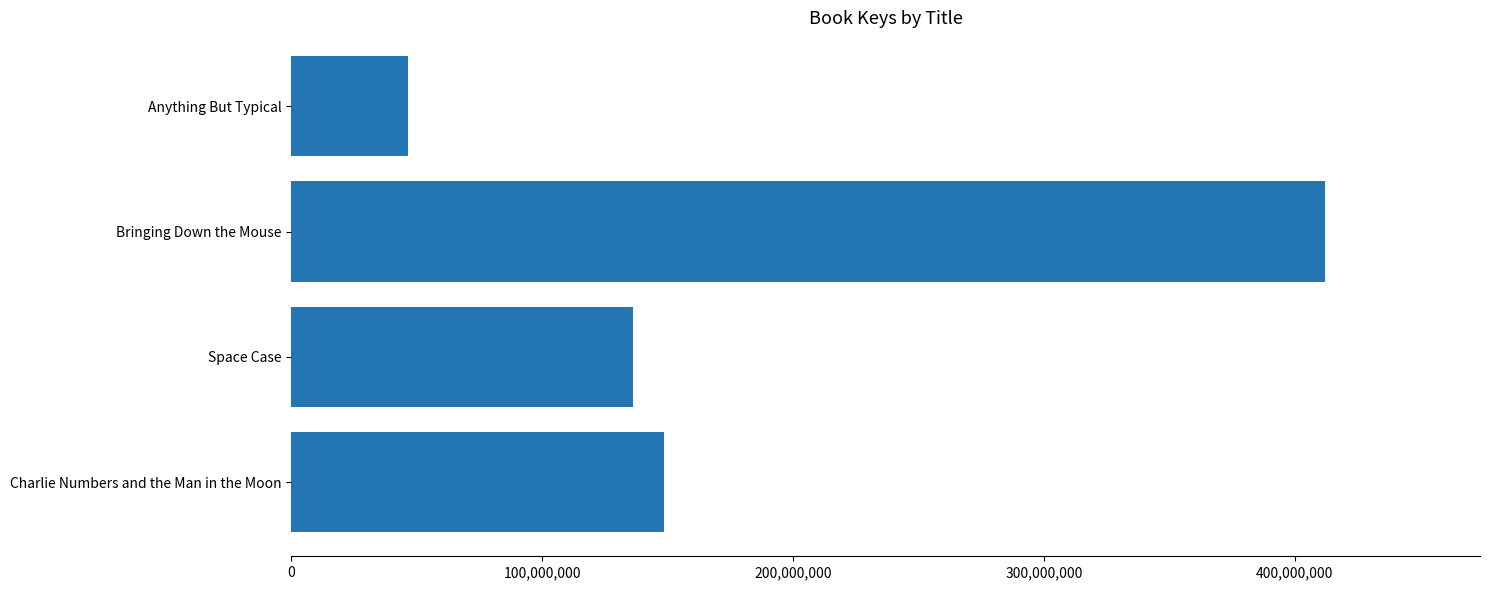

Are the bars horizontal?

Yes